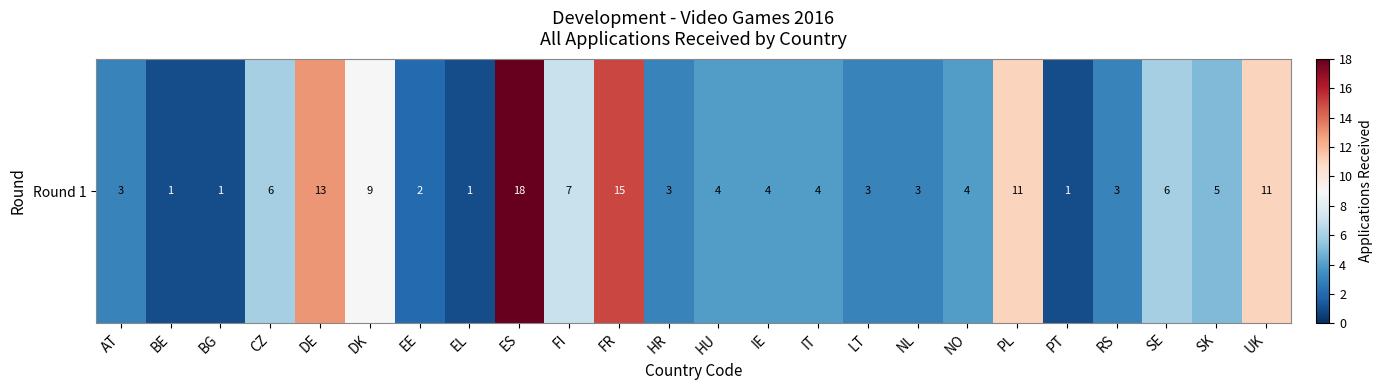

True or false: the data shows 4 at NO.

True